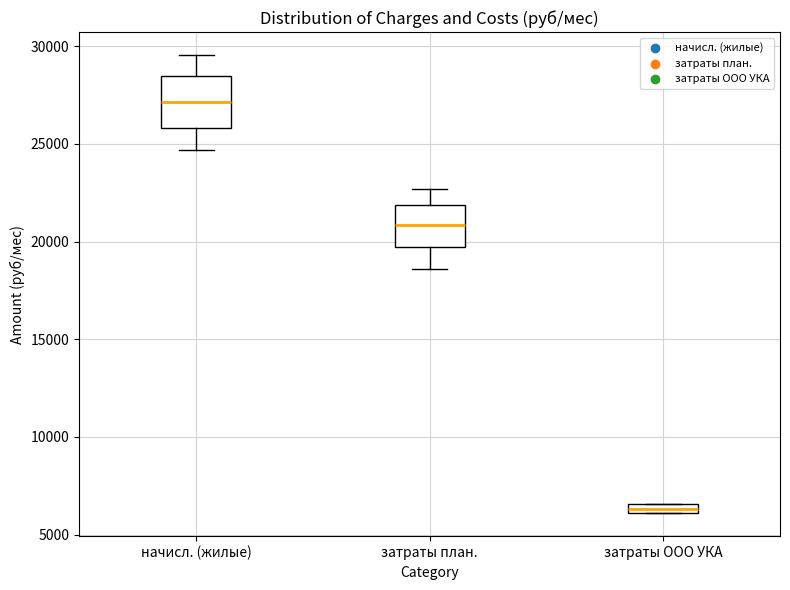

Which box has the lowest median line?

затраты ООО УКА